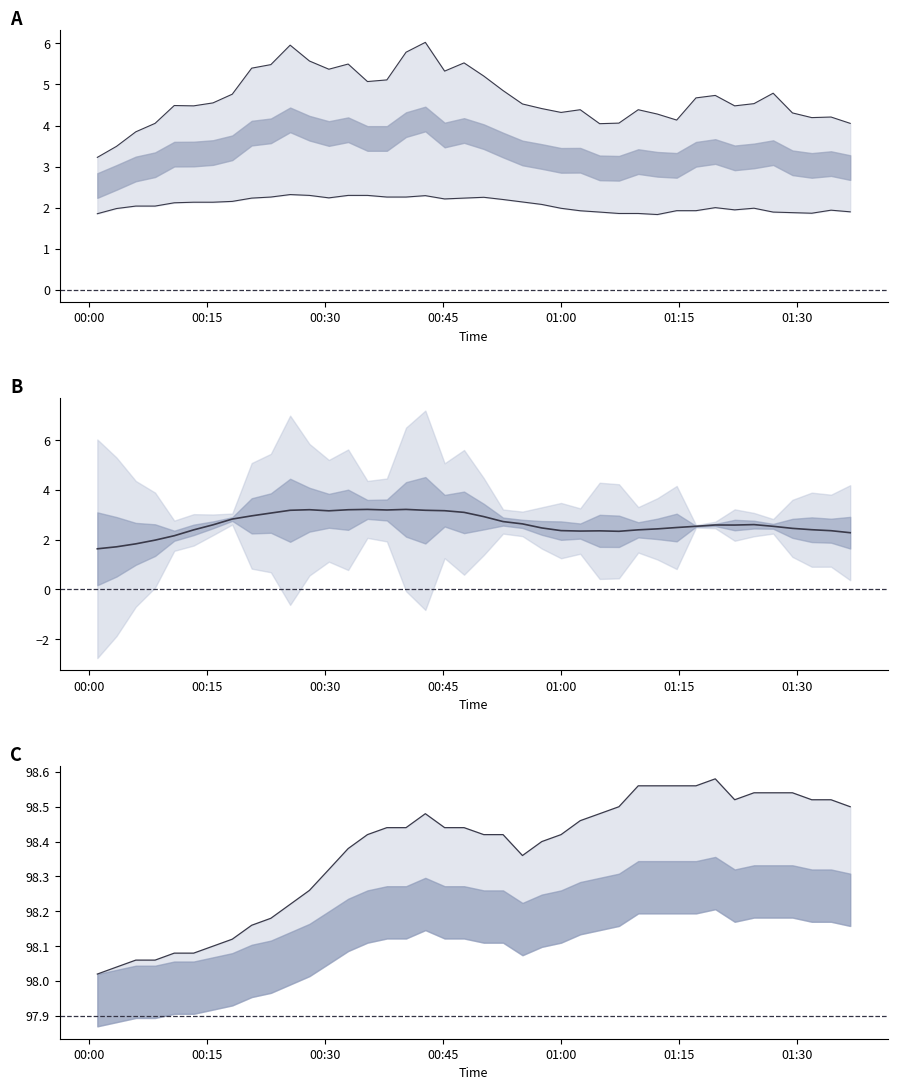

What is the difference between the second highest and minimum values in the SDS_P2 series?

0.5